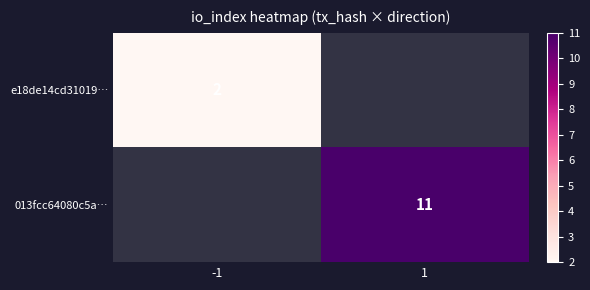

The 013fcc64080c5a… series shows 11 at 1. True or false?

True